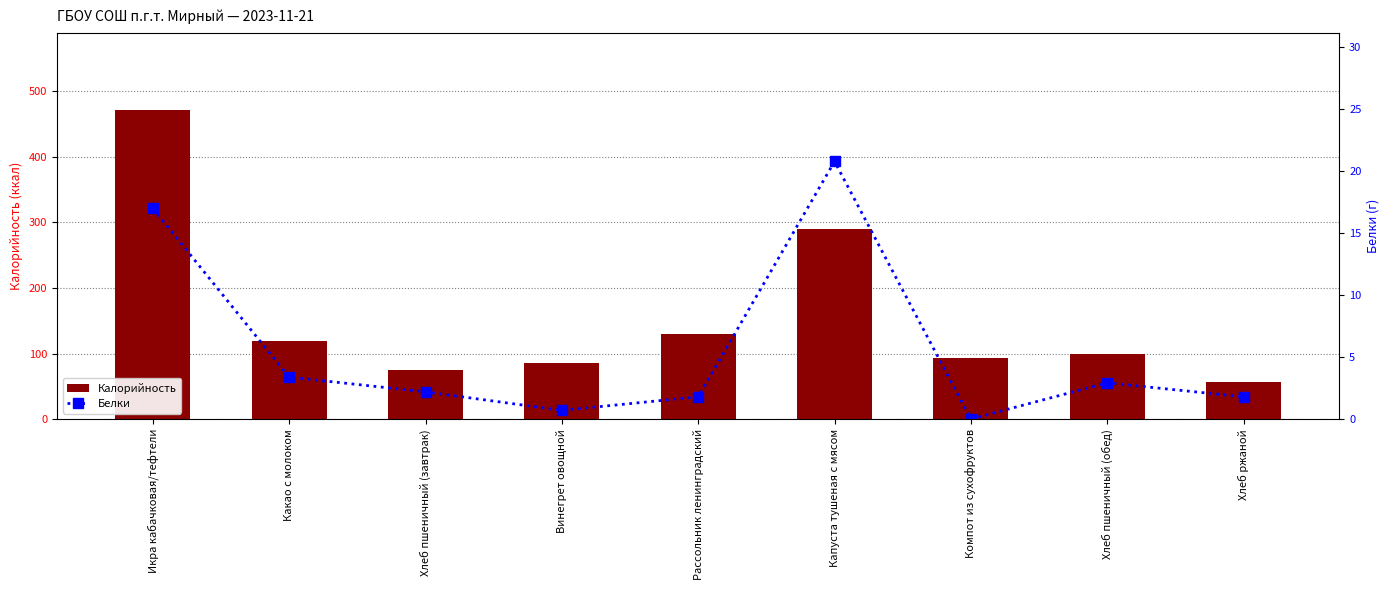

Reading left to right, extract all data points from this chart.

Калорийность: Икра кабачковая/тефтели=471.4	Какао с молоком=119.6	Хлеб пшеничный (завтрак)=74.9	Винегрет овощной=86.0	Рассольник ленинградский=130.0	Капуста тушеная с мясом=290.3	Компот из сухофруктов=93.8	Хлеб пшеничный (обед)=99.9	Хлеб ржаной=56.6
Белки: Икра кабачковая/тефтели=17.0	Какао с молоком=3.4	Хлеб пшеничный (завтрак)=2.2	Винегрет овощной=0.7	Рассольник ленинградский=1.8	Капуста тушеная с мясом=20.8	Компот из сухофруктов=0.0	Хлеб пшеничный (обед)=2.9	Хлеб ржаной=1.8